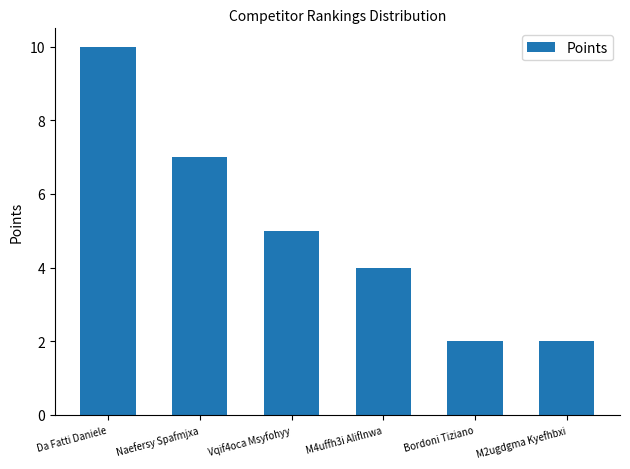

What is the label of the 6th bar from the left?

M2ugdgma Kyefhbxi